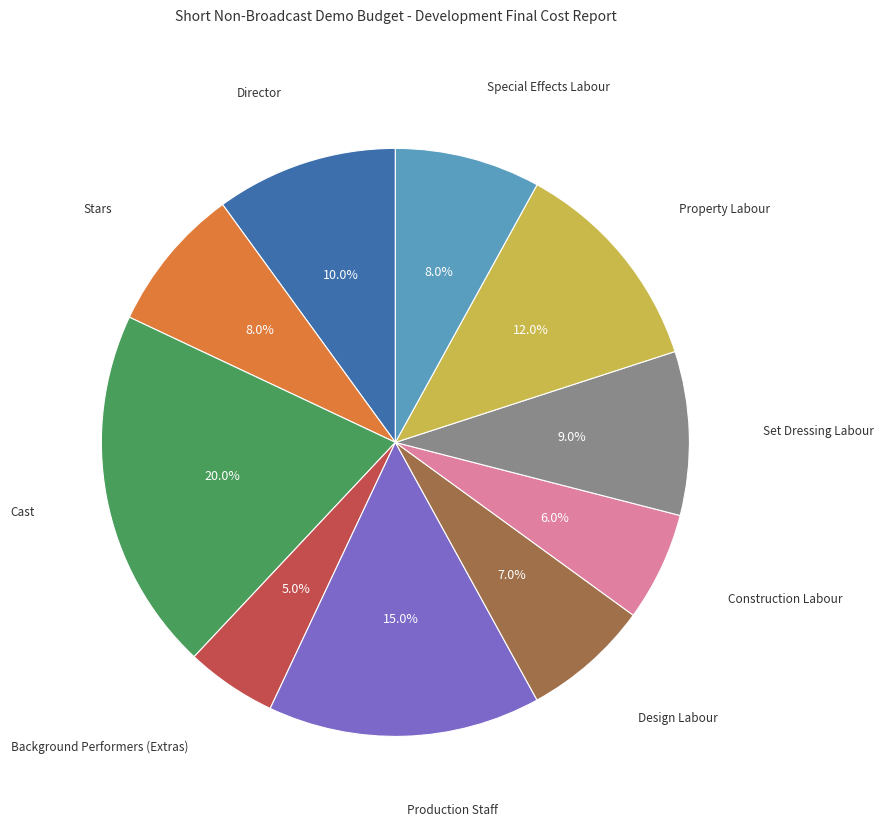

How many segments does this pie chart have?

10